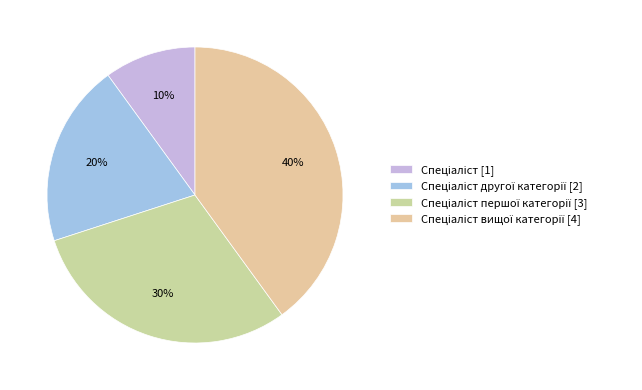

Does any single category account for the majority?

No